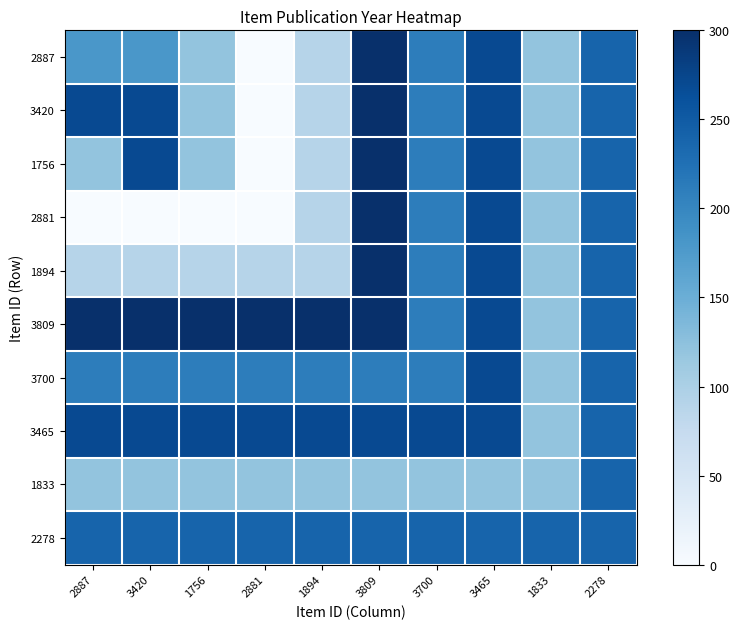

At which category is the sum across all series the highest?

3809